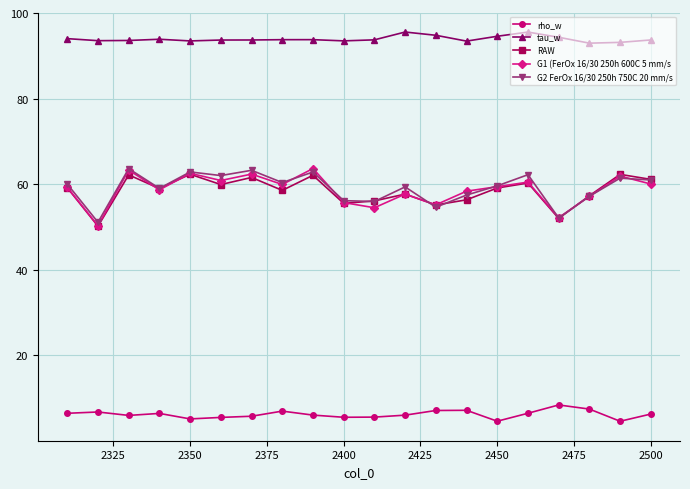

What is the difference between the maximum and minimum values in the RAW series?

12.1